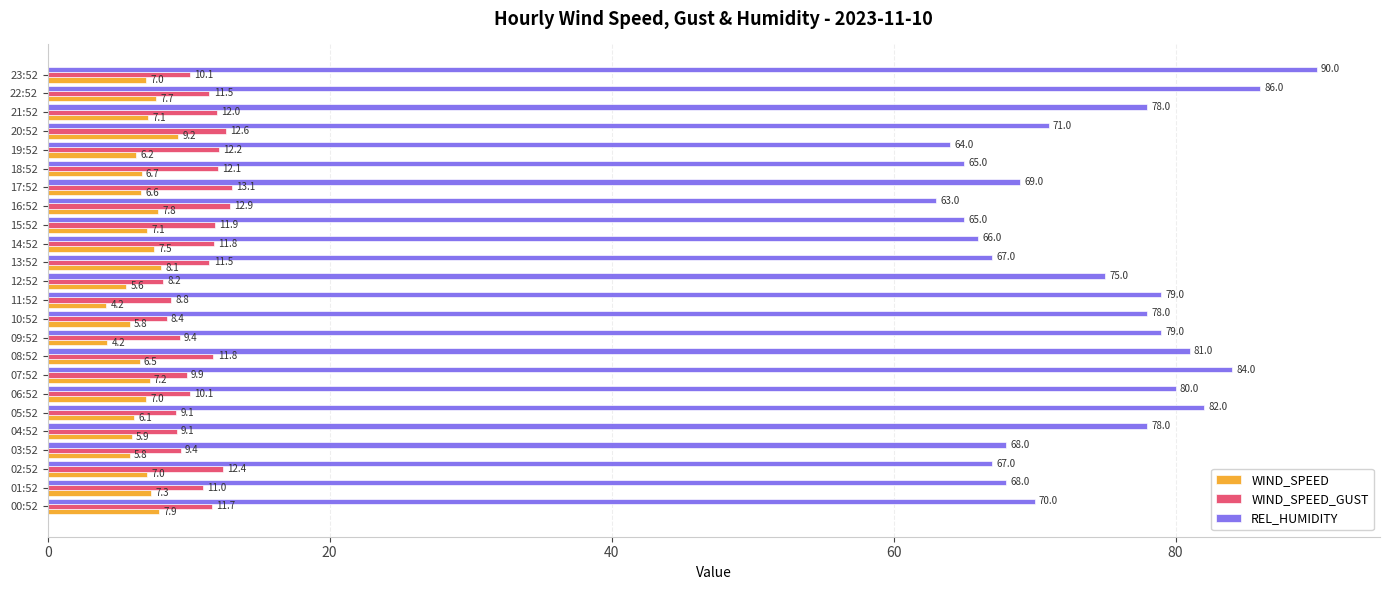

Which series has the largest total across all categories?

REL_HUMIDITY